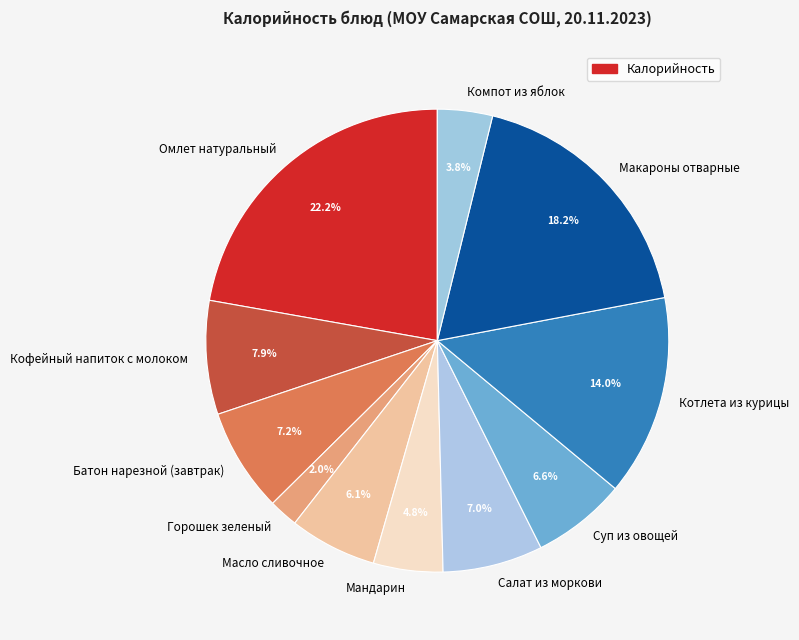

What percentage is the Суп из овощей slice, to the nearest percent?

7%